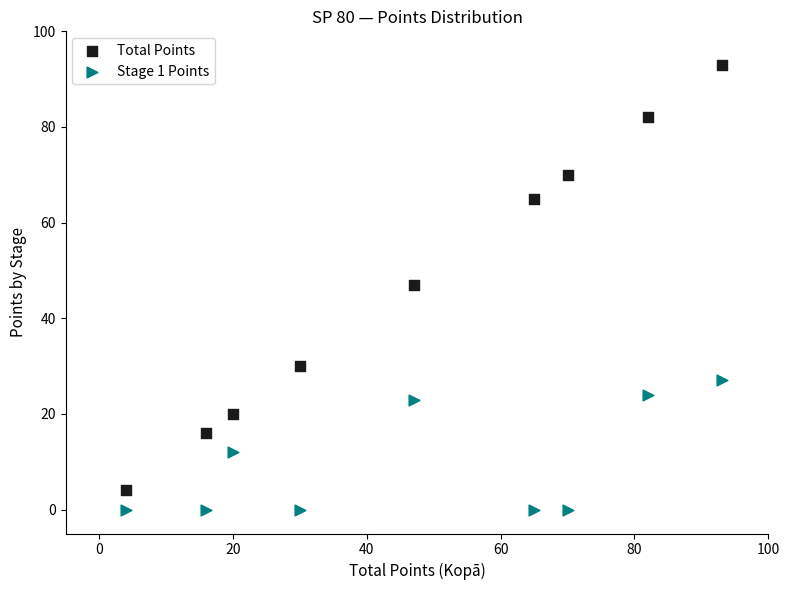

Which series contains the highest Y value?

Total Points